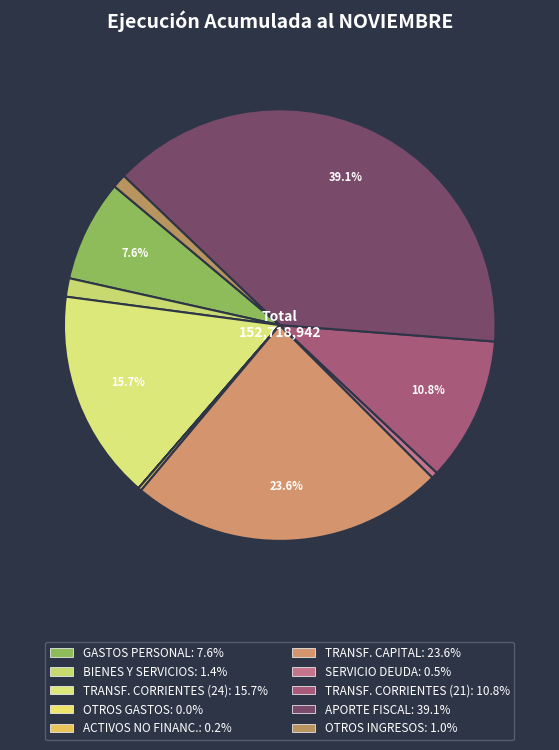

Which slice is the smallest?

OTROS GASTOS CORRIENTES